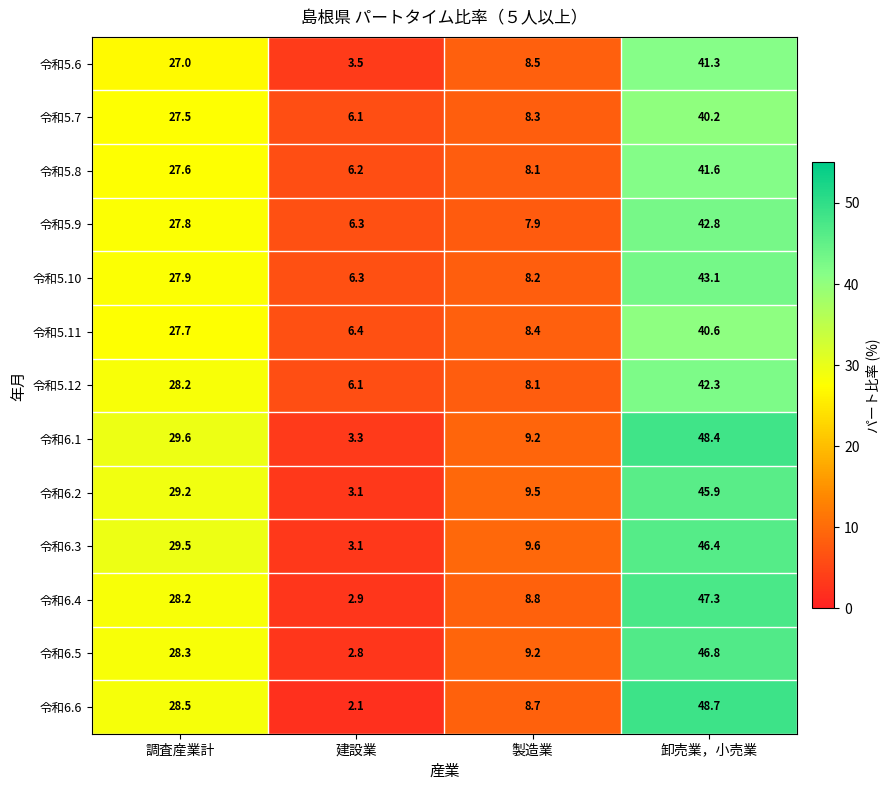

How many data points does each series have?

4